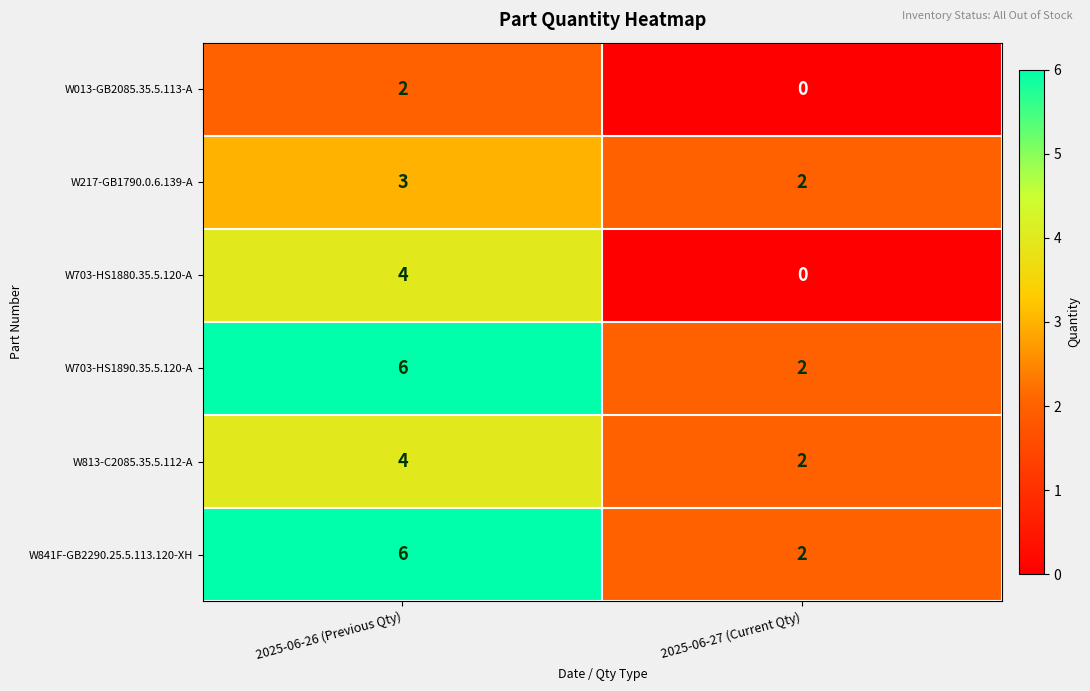

What is the difference between the maximum and minimum values in the W841F-GB2290.25.5.113.120-XH series?

4